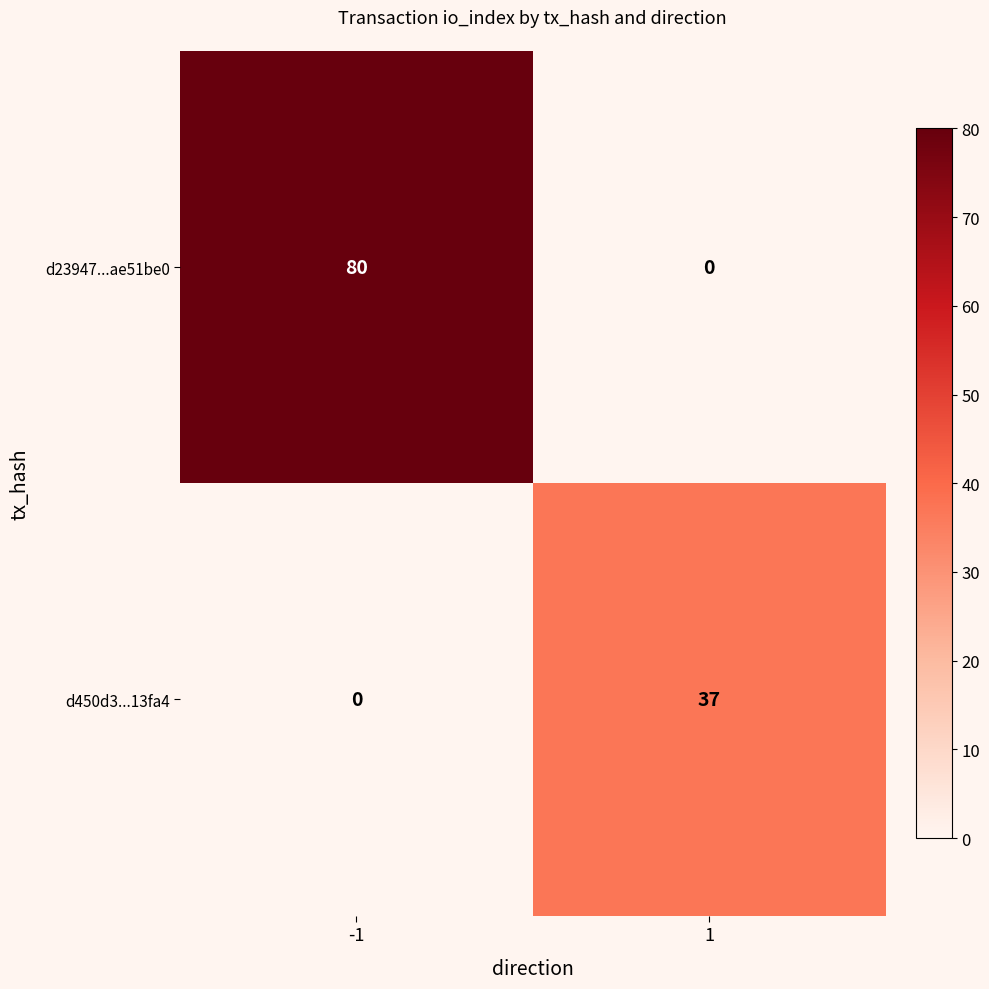

Rank the series at 1 from highest to lowest value.

d450d3...13fa4, d23947...ae51be0